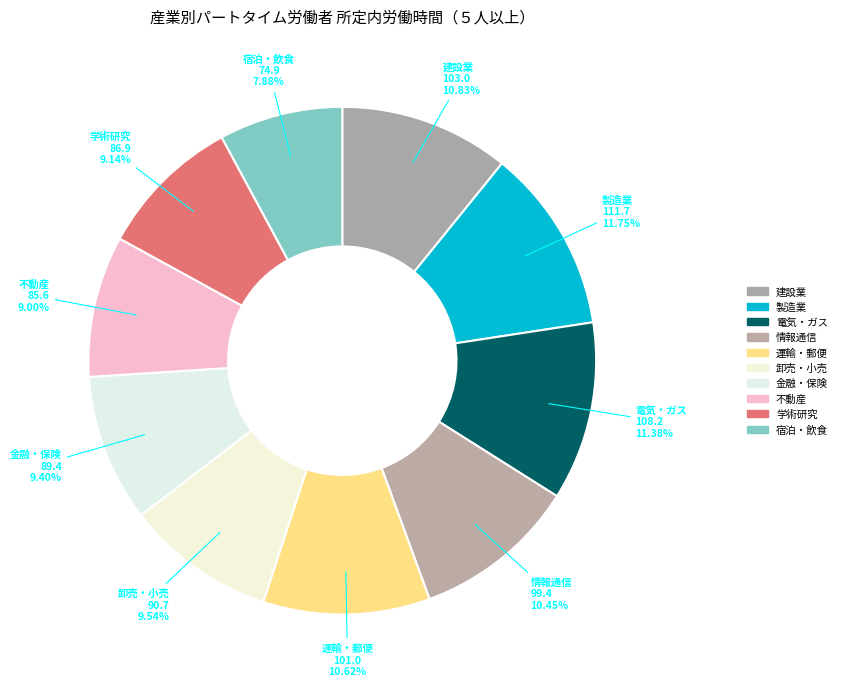

Combined, do 宿泊・飲食 and 不動産 account for over 50%?

No